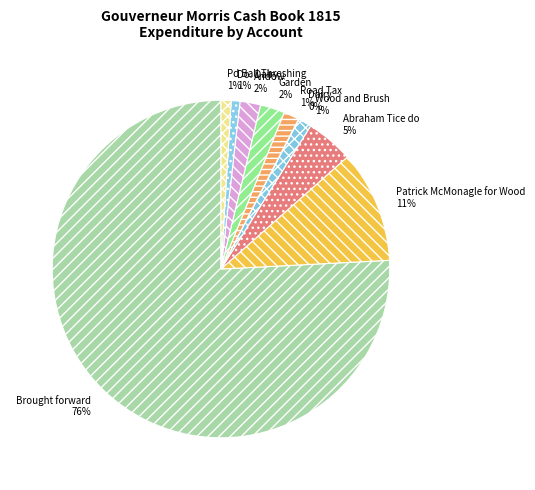

Do Andow and Wood and Brush together represent more than half of the pie?

No